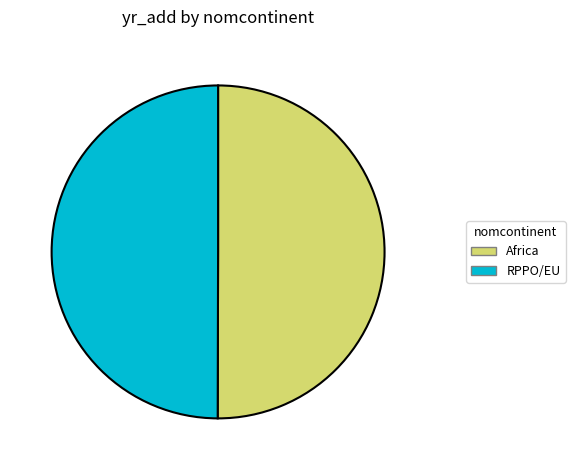

Do Africa and RPPO/EU together represent more than half of the pie?

Yes